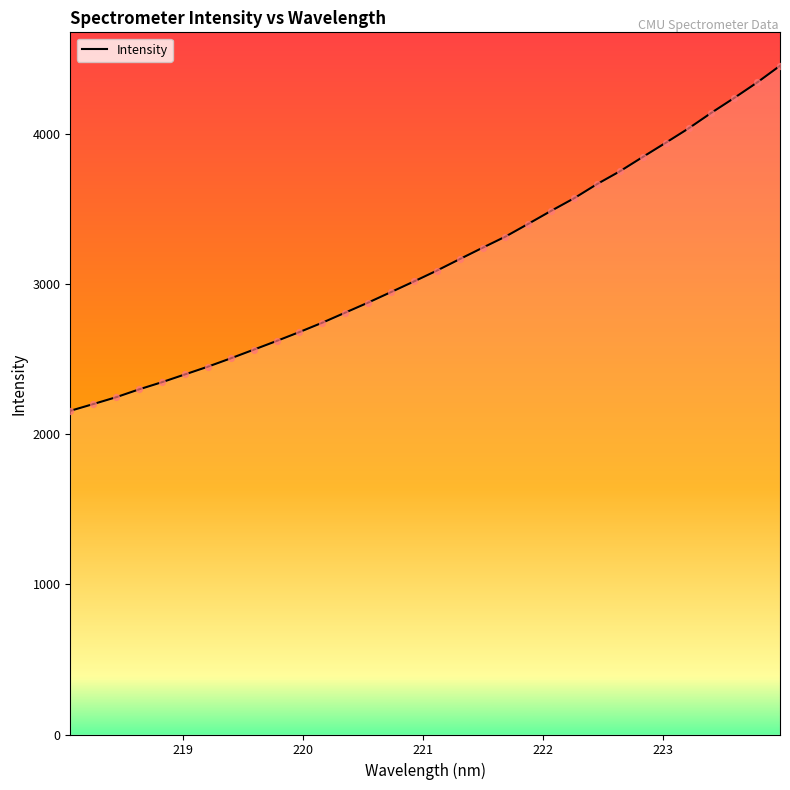

What is the difference between the maximum and minimum values?

2298.3